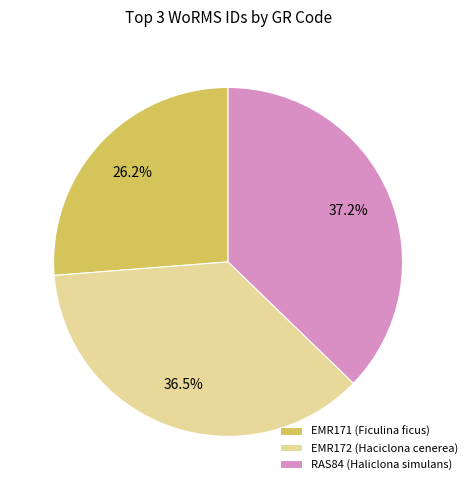

True or false: RAS84 (Haliclona simulans) accounts for 37% of the total.

True